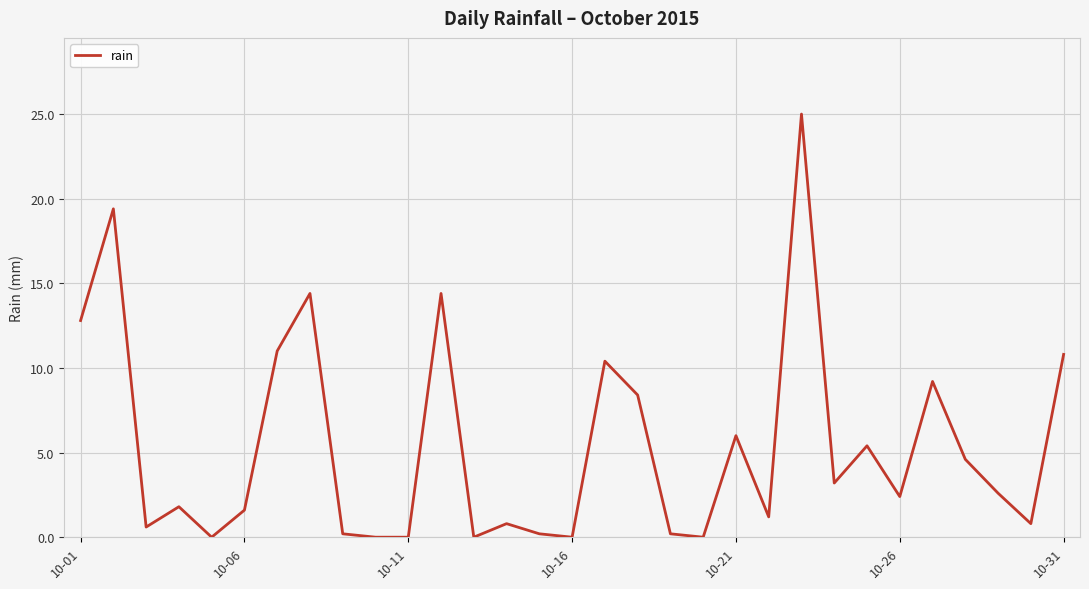

What is the maximum value shown in the chart?

25.0